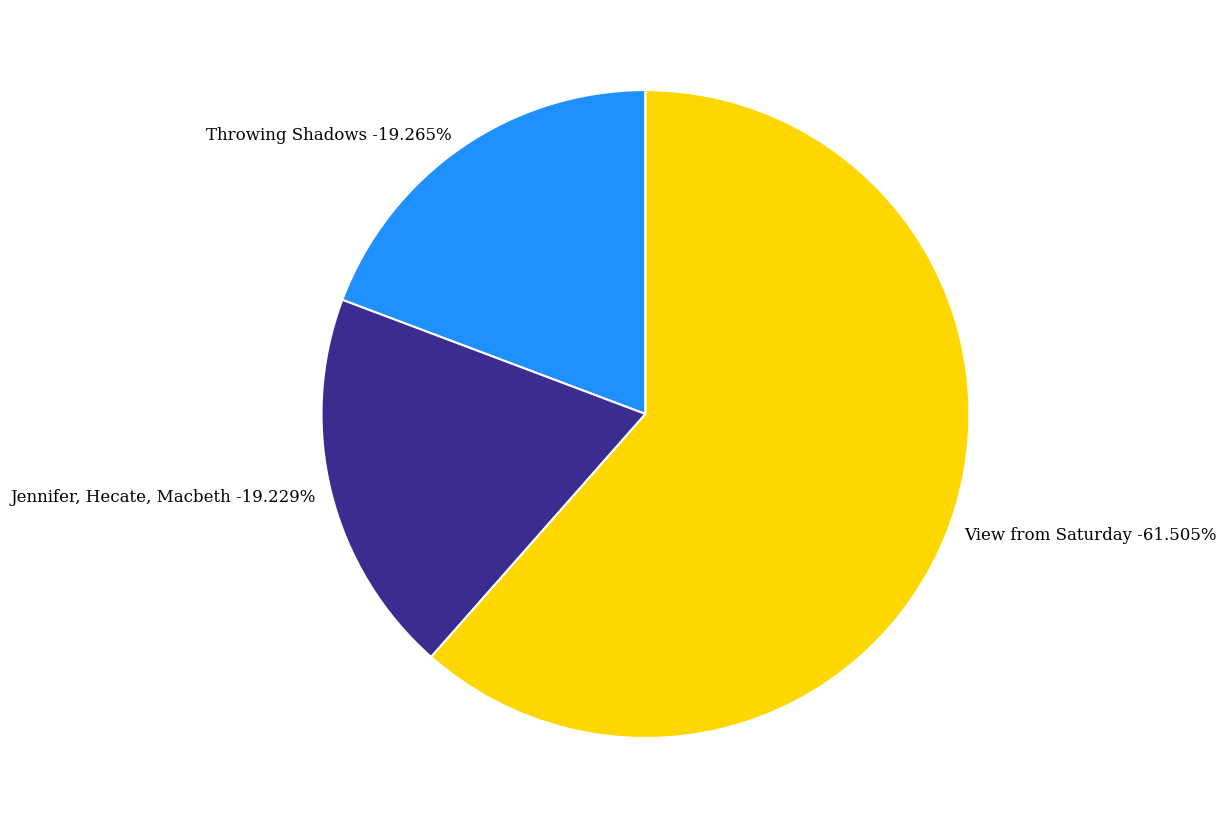

The Throwing Shadows slice represents 8% of the pie. True or false?

False